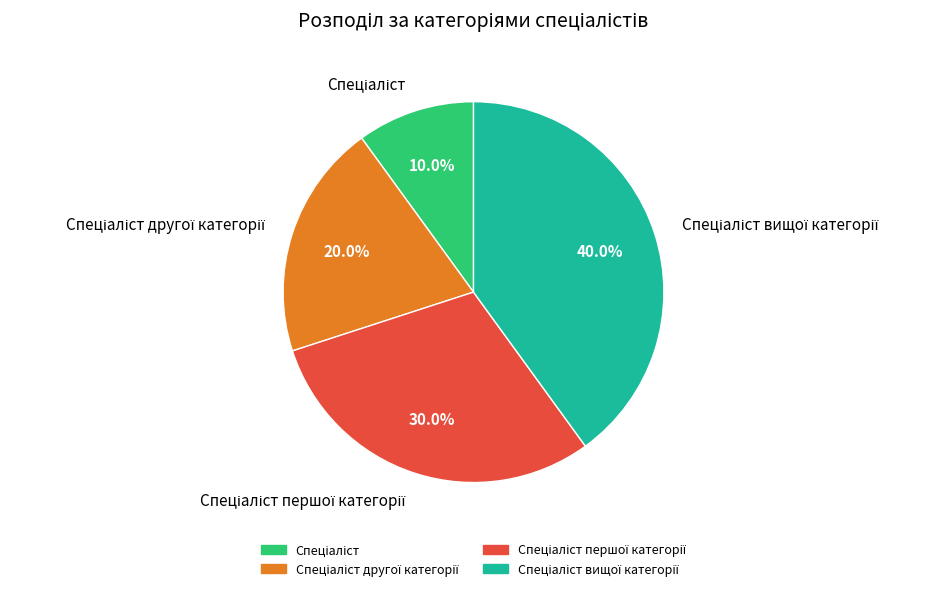

Count the number of slices in the pie.

4